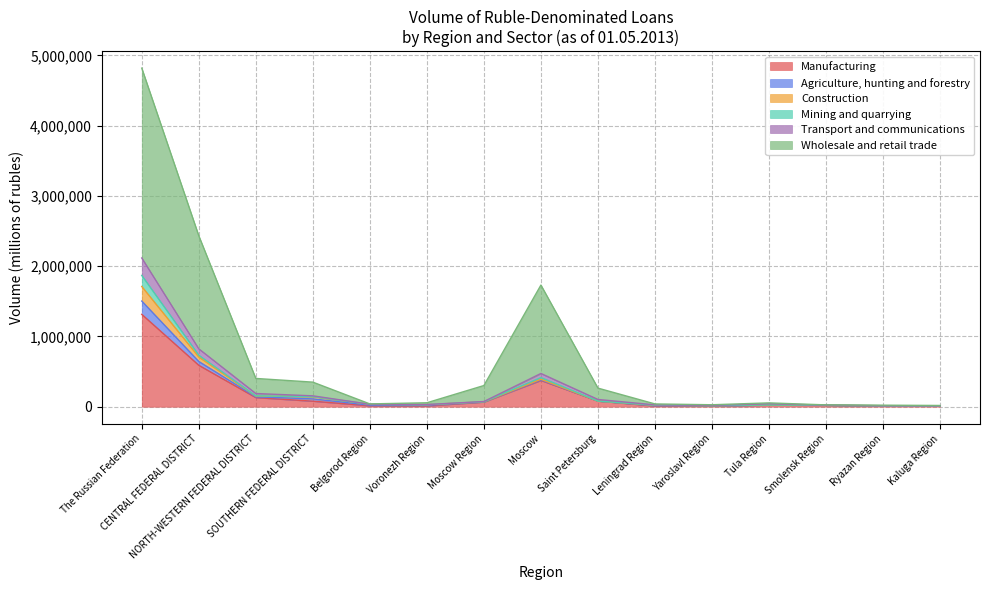

In Transport and communications, how many points are higher than both neighbors (excluding endpoints)?

2